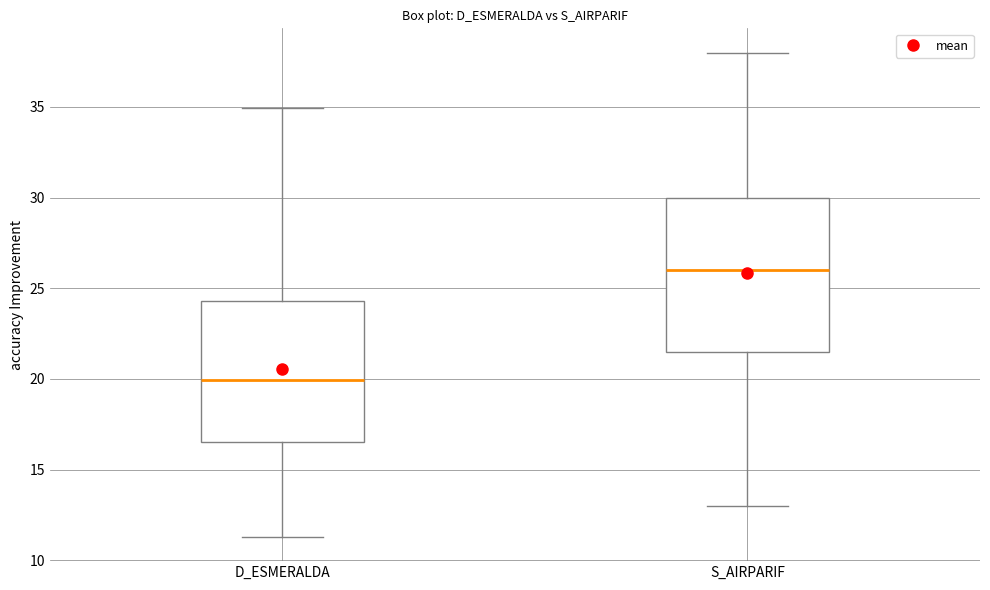

Reading left to right, read every box against the y-axis: the position of its median line, the range the box covers, and the ends of its whiskers. The values are not printed on the chart, so give them approximately, as read against the axis.

D_ESMERALDA: median 20.0, box 16.5 to 24.5, whiskers 11.5 to 35.0
S_AIRPARIF: median 26.0, box 21.5 to 30.0, whiskers 13.0 to 38.0